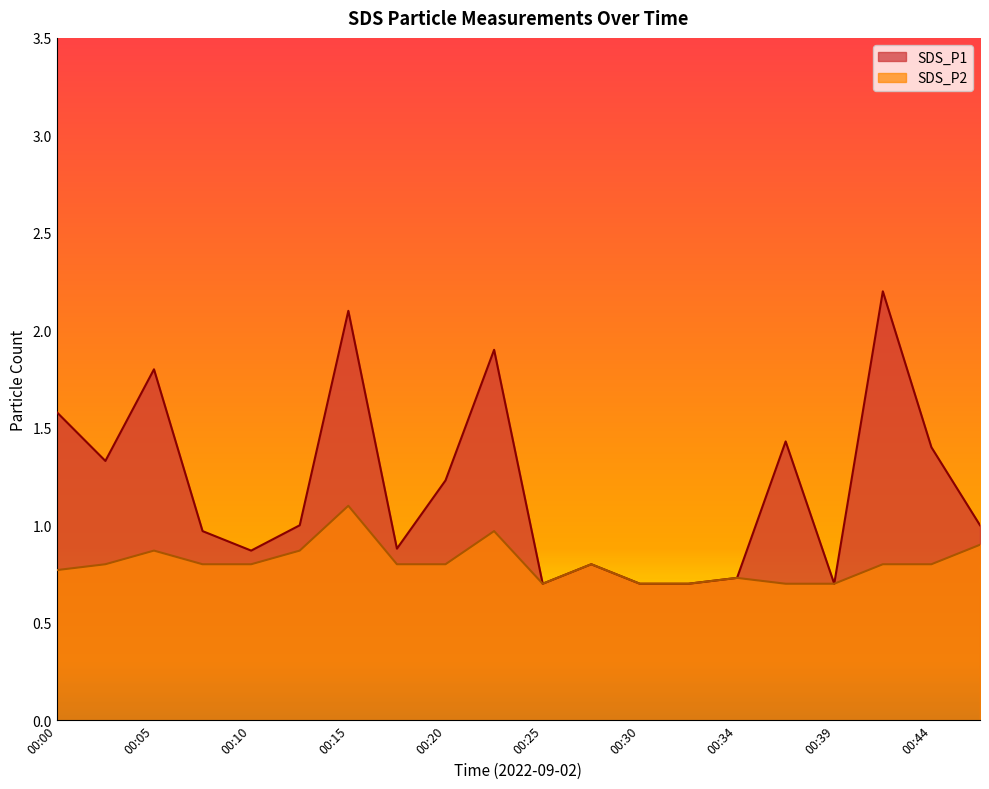

What are all the series names shown in the legend?

SDS_P1, SDS_P2